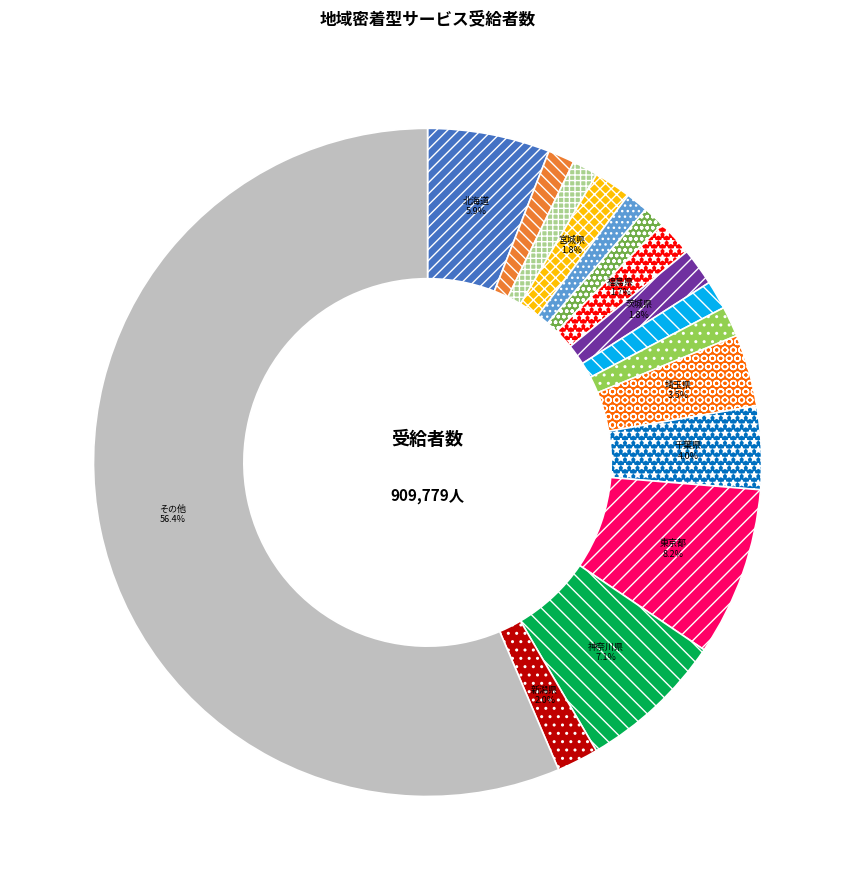

Is there a majority slice in this chart?

Yes